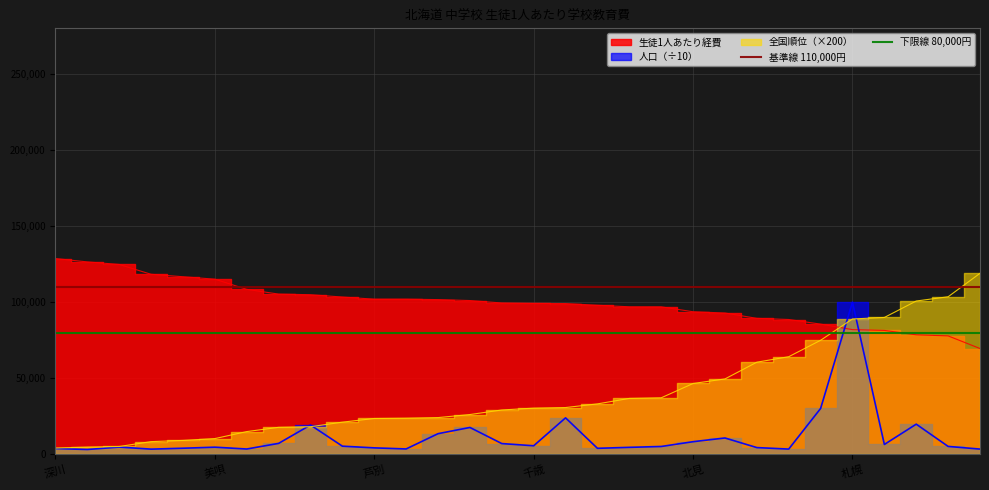

What is the minimum value for 下限線 80,000円?

80000